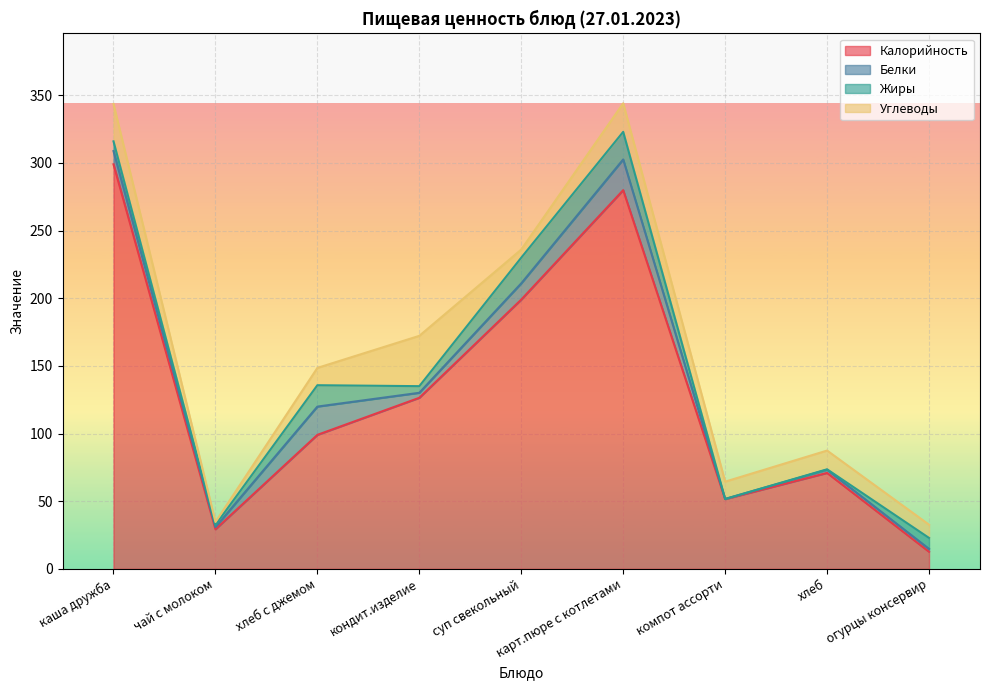

True or false: Калорийность and Жиры intersect in this chart.

False